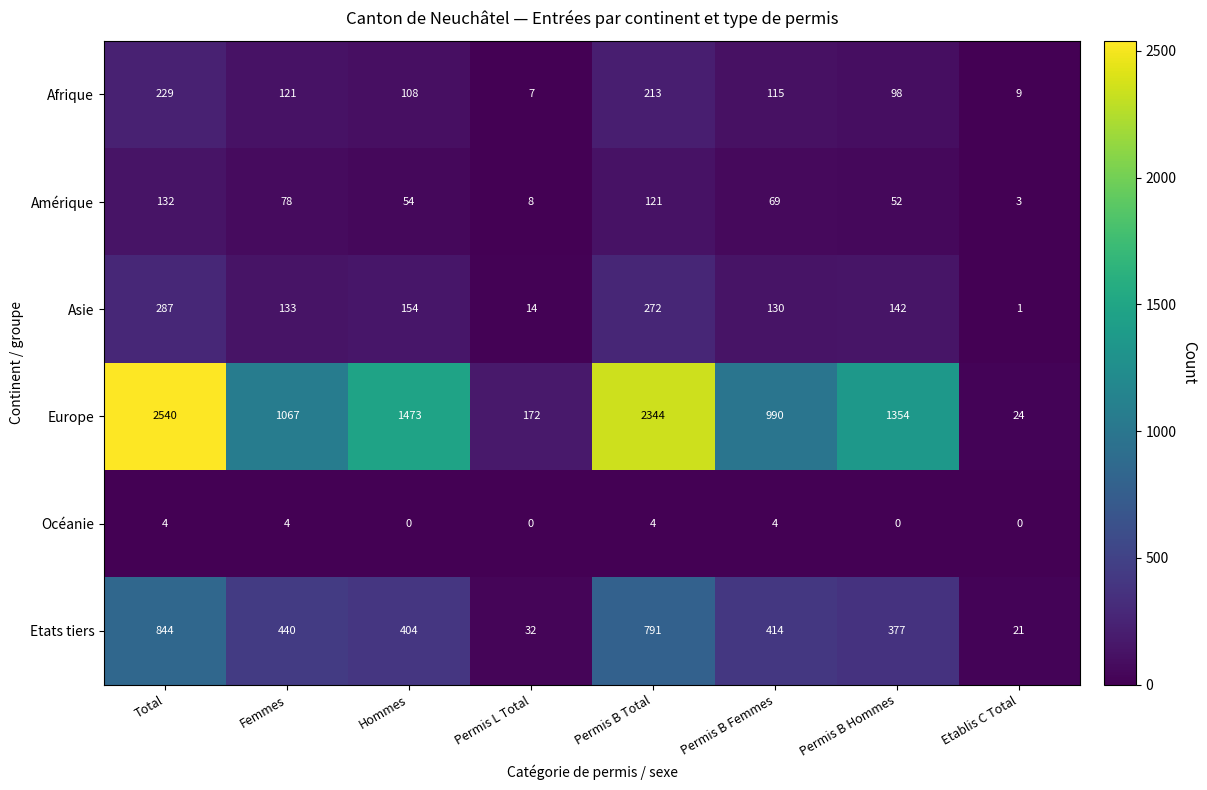

At which label does Etats tiers first exceed 414?

Total